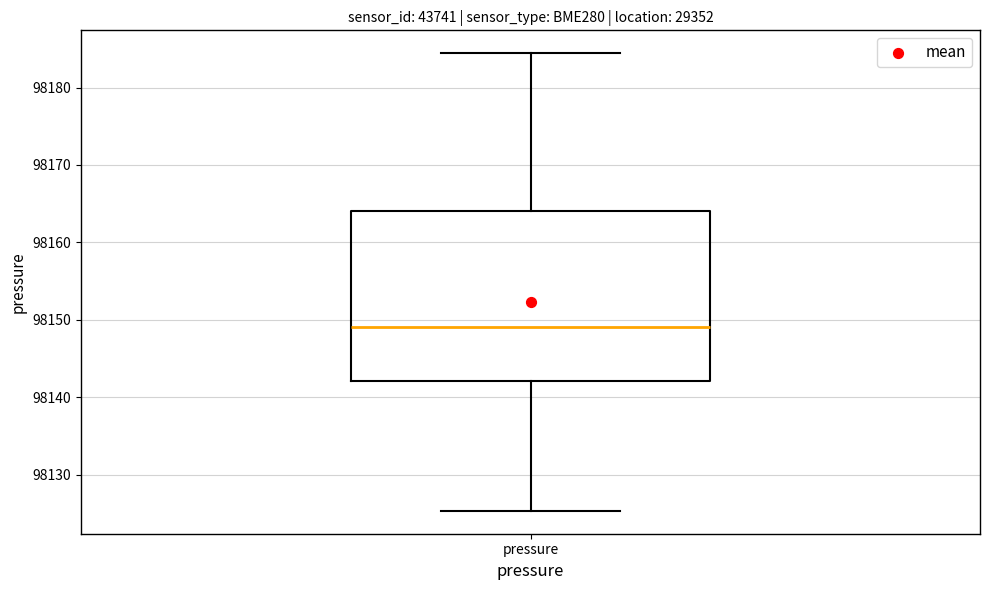

Transcribe this box plot: give where the median line is, the range the box spans, and where the two whiskers end, as read against the y-axis. The values are not printed on the chart, so give them approximately, as read against the axis.

median 98149, box 98142 to 98164, whiskers 98125 to 98184